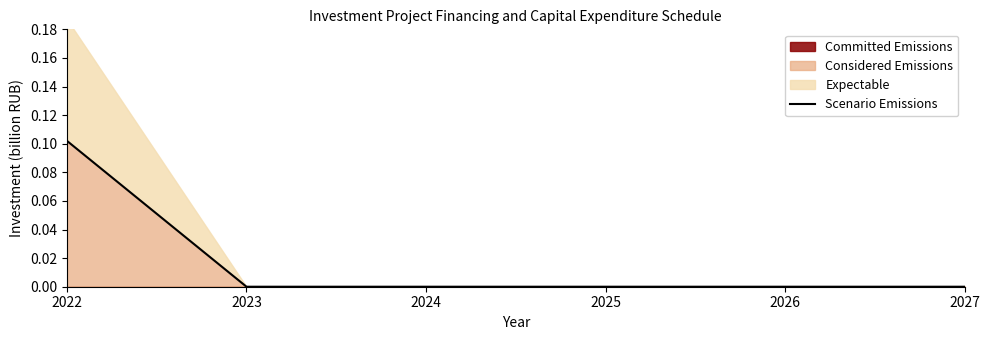

Rank the categories by value from lowest to highest.

2023, 2024, 2025, 2026, 2027, 2022